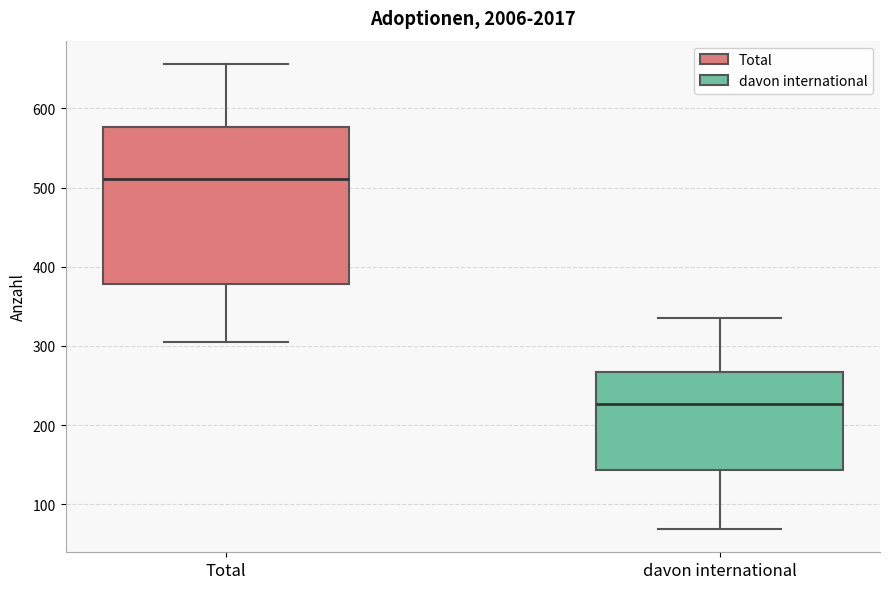

Which box is the tallest, from its lower edge to its upper edge?

Total